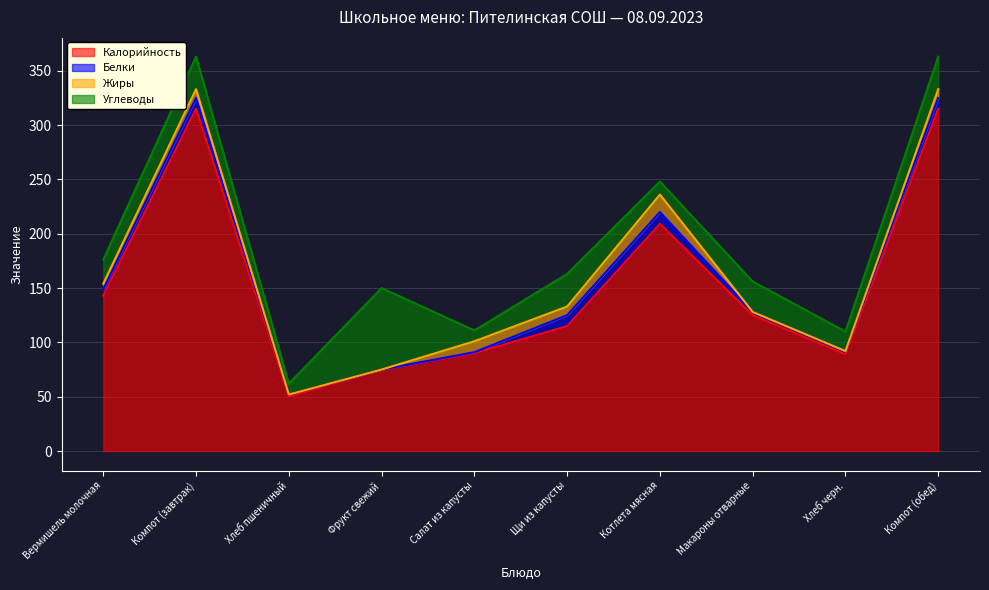

At which category is the sum across all series the highest?

Компот (завтрак)